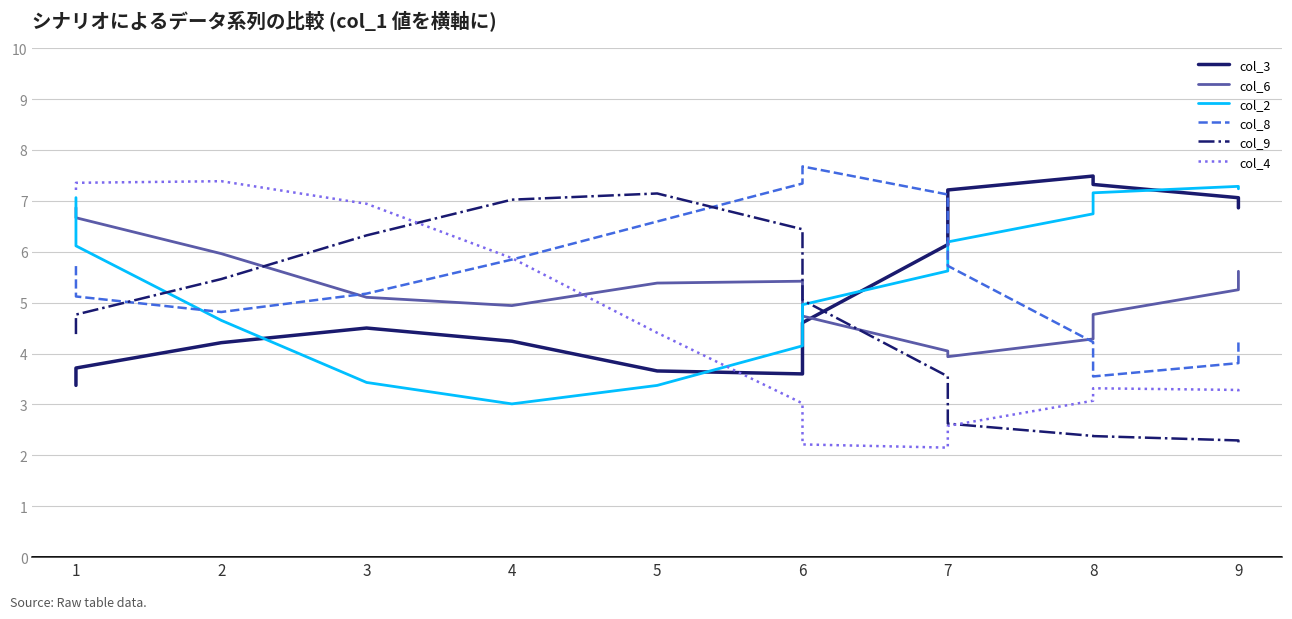

True or false: col_4 and col_9 intersect in this chart.

True